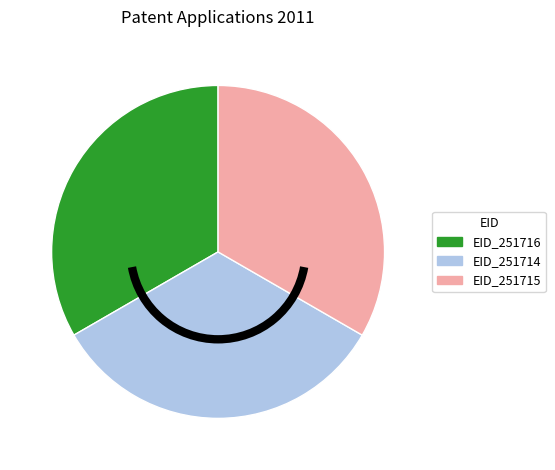

Is there any slice that represents more than half of the pie?

No